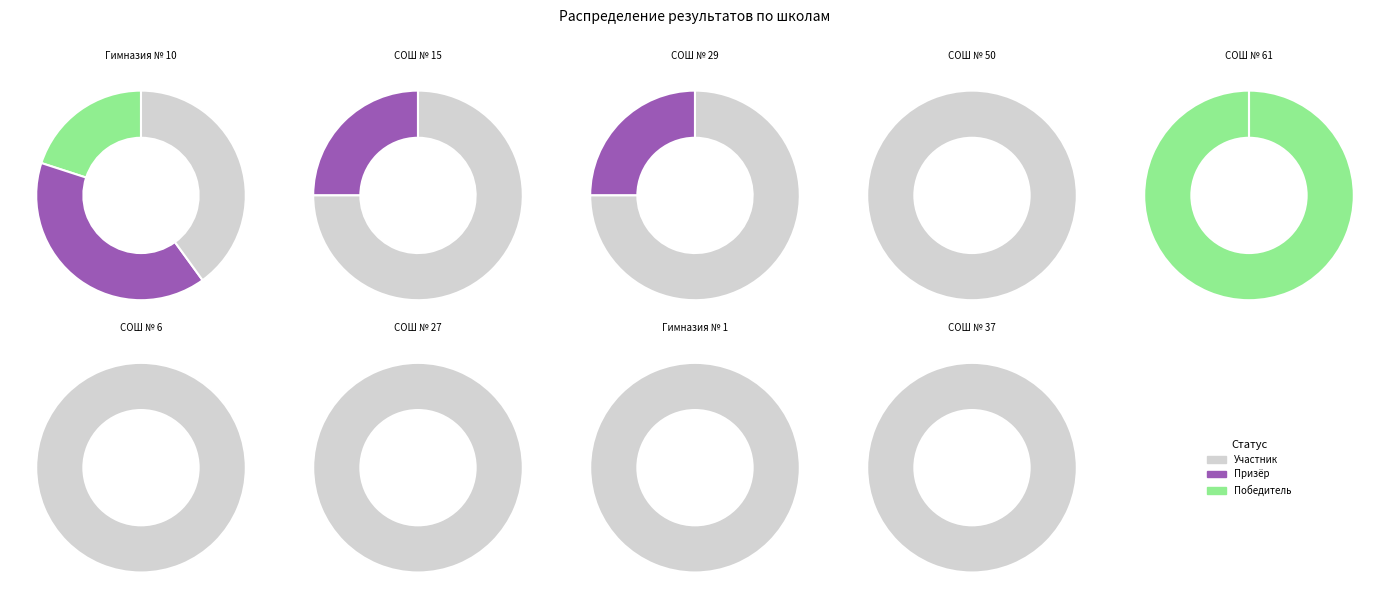

Between Победитель and Участник, which is larger?

Участник